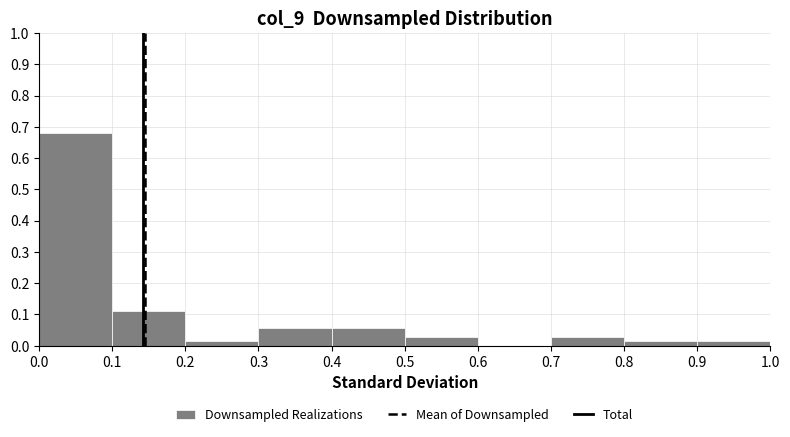

Reading left to right, transcribe this chart: for each bar, give the range it covers on the x-axis and its height. The values are not printed on the chart, so give them approximately, as read against the axis.

0.0 to 0.1: 0.68
0.1 to 0.2: 0.11
0.2 to 0.3: 0.01
0.3 to 0.4: 0.06
0.4 to 0.5: 0.06
0.5 to 0.6: 0.03
0.6 to 0.7: 0
0.7 to 0.8: 0.03
0.8 to 0.9: 0.01
0.9 to 1.0: 0.01